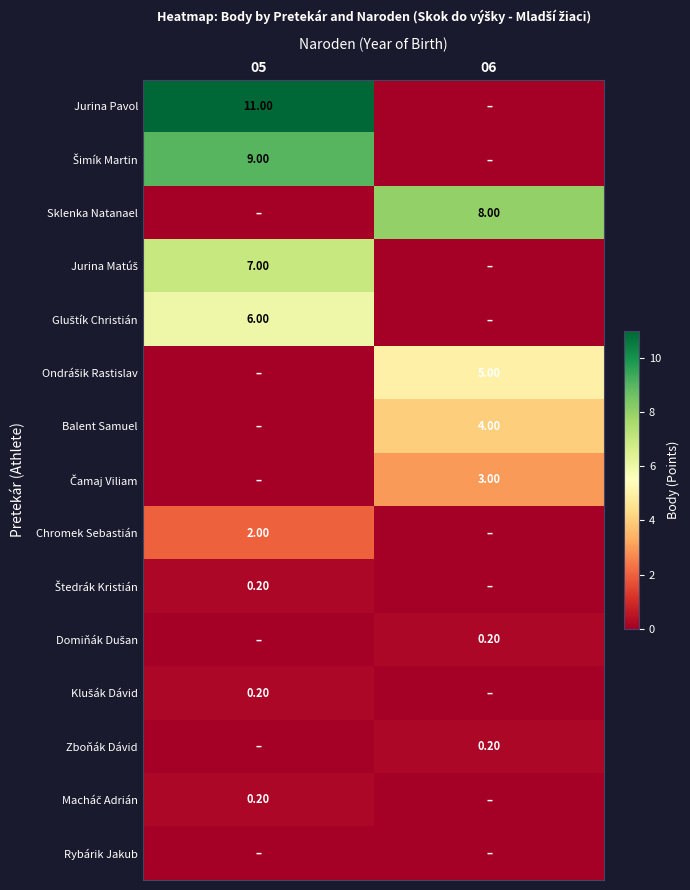

Which series has the largest range (max minus min)?

Jurina Pavol